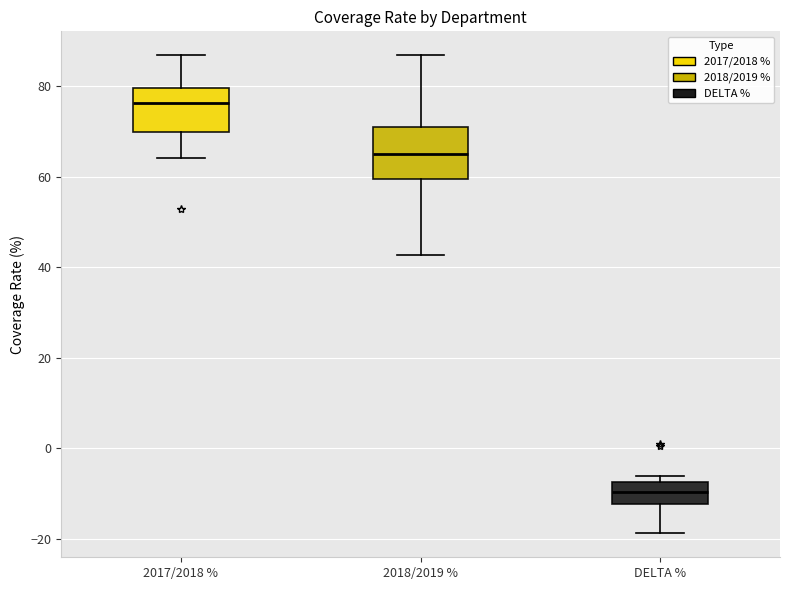

Reading left to right, read every box against the y-axis: the position of its median line, the range the box covers, and the ends of its whiskers. The values are not printed on the chart, so give them approximately, as read against the axis.

2017/2018 %: median 76, box 70 to 80, whiskers 64 to 86
2018/2019 %: median 66, box 60 to 72, whiskers 42 to 86
DELTA %: median -10, box -12 to -8, whiskers -18 to -6